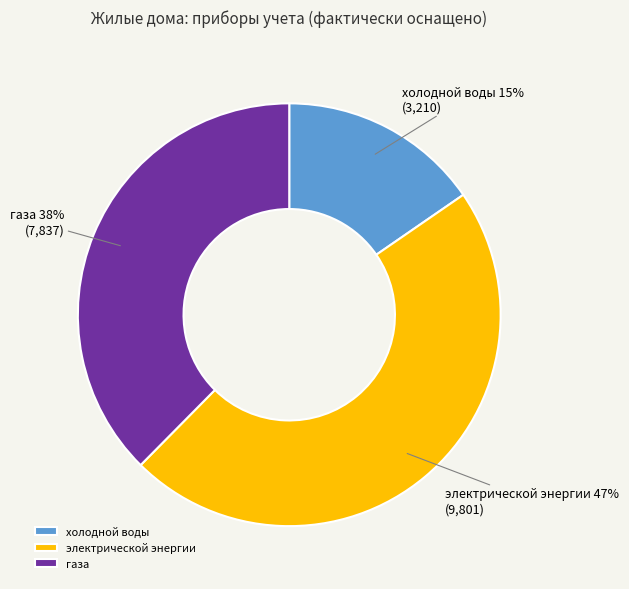

What is the ratio of the value at электрической энергии to the value at холодной воды?

3.1